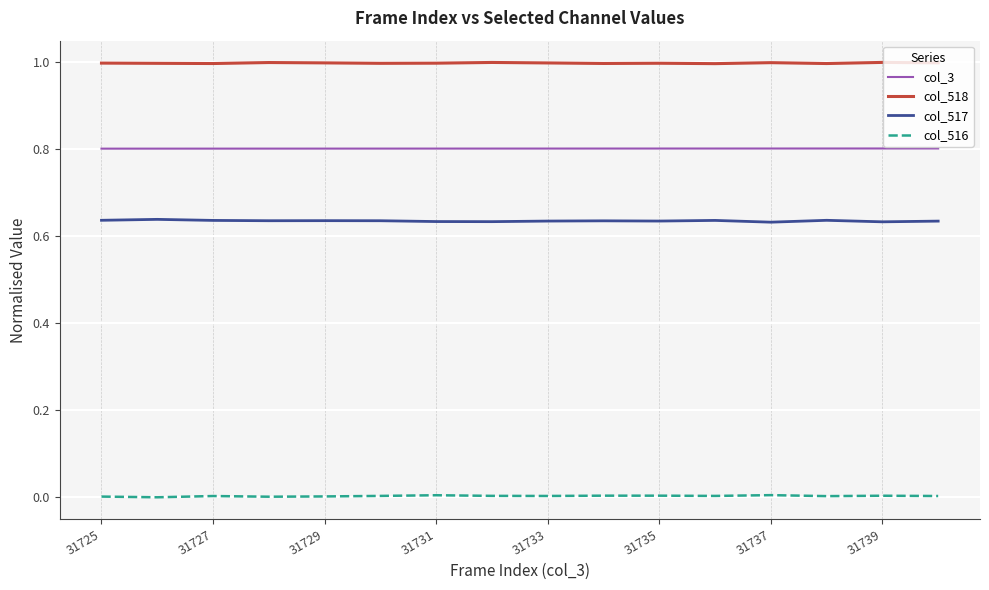

Which series has the largest total across all categories?

col_518